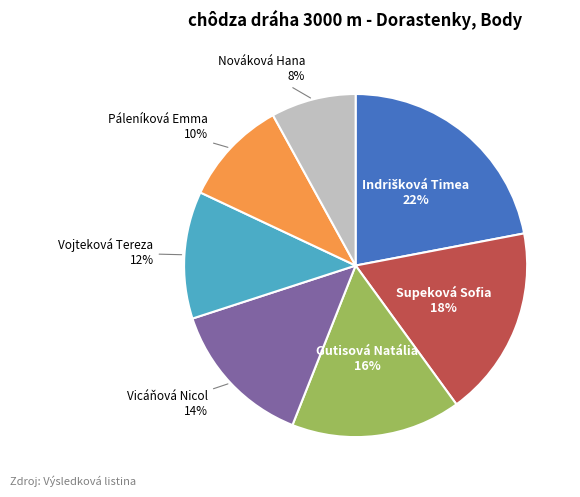

Is it true that Nováková Hana is 8% of the pie?

True